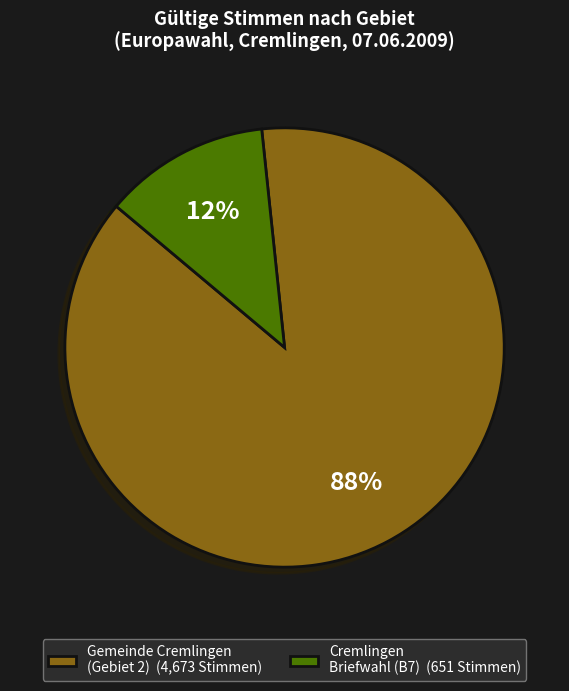

Which has a higher value, Gemeinde Cremlingen (Gebiet 2) (4,673 Stimmen) or Cremlingen Briefwahl (B7) (651 Stimmen)?

Gemeinde Cremlingen (Gebiet 2) (4,673 Stimmen)